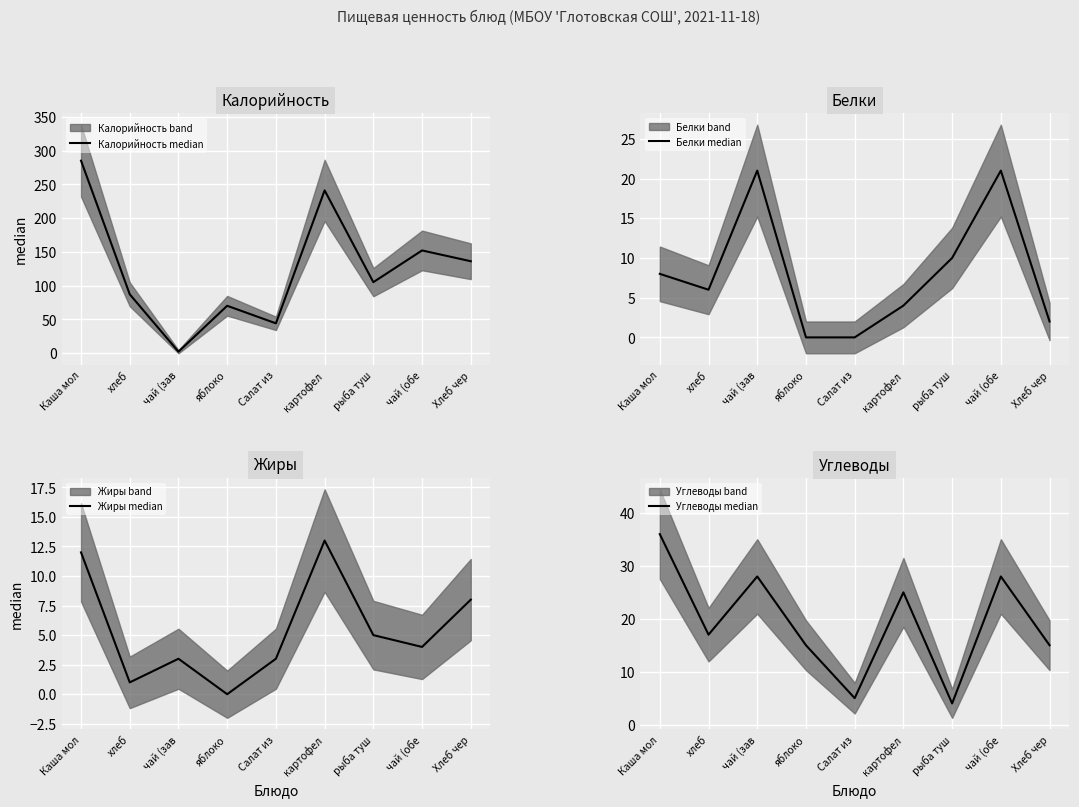

Between чай (зав and картофел, which is larger?

картофел